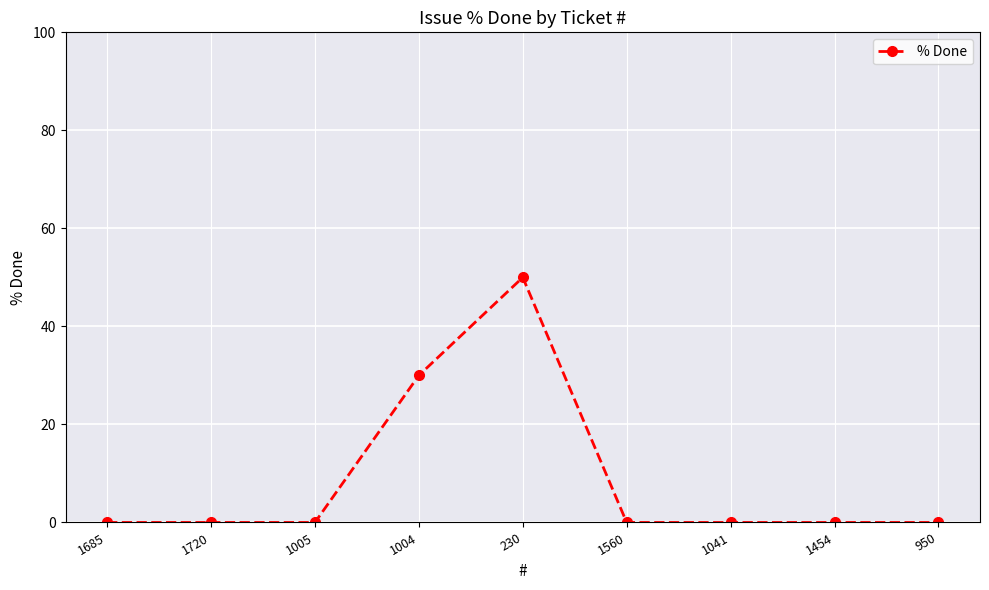

What is the difference between the maximum and minimum values?

50